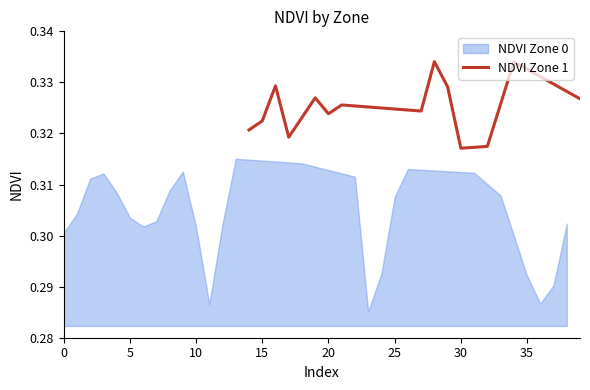

The NDVI Zone 1 series shows 0.1 at 30. True or false?

False